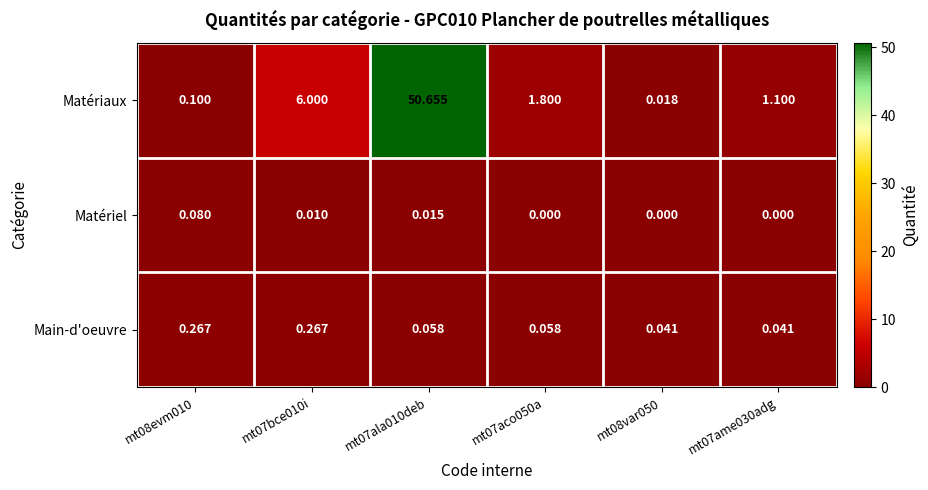

Which series changed the most between mt07bce010i and mt07ala010deb?

Matériaux